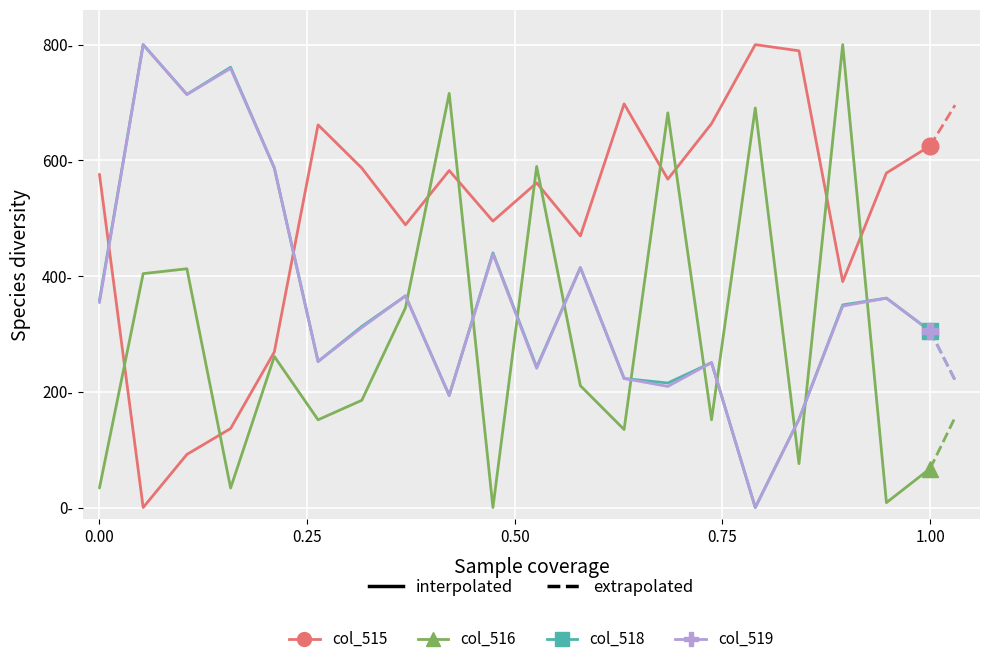

The col_515 series shows 19.6 at 15376. True or false?

False